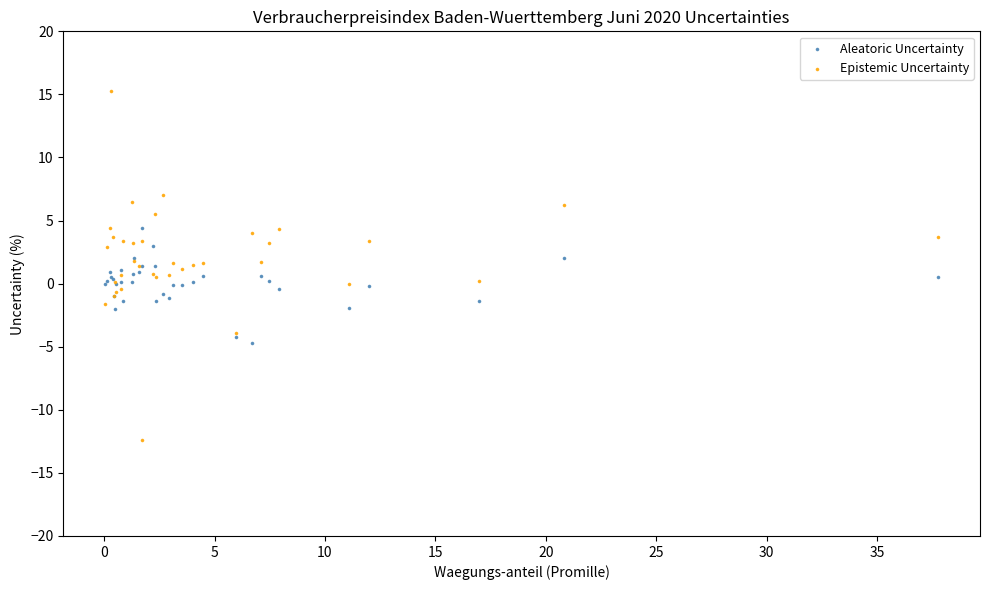

What is the X range (max minus min) for the scatter plot?

37.7